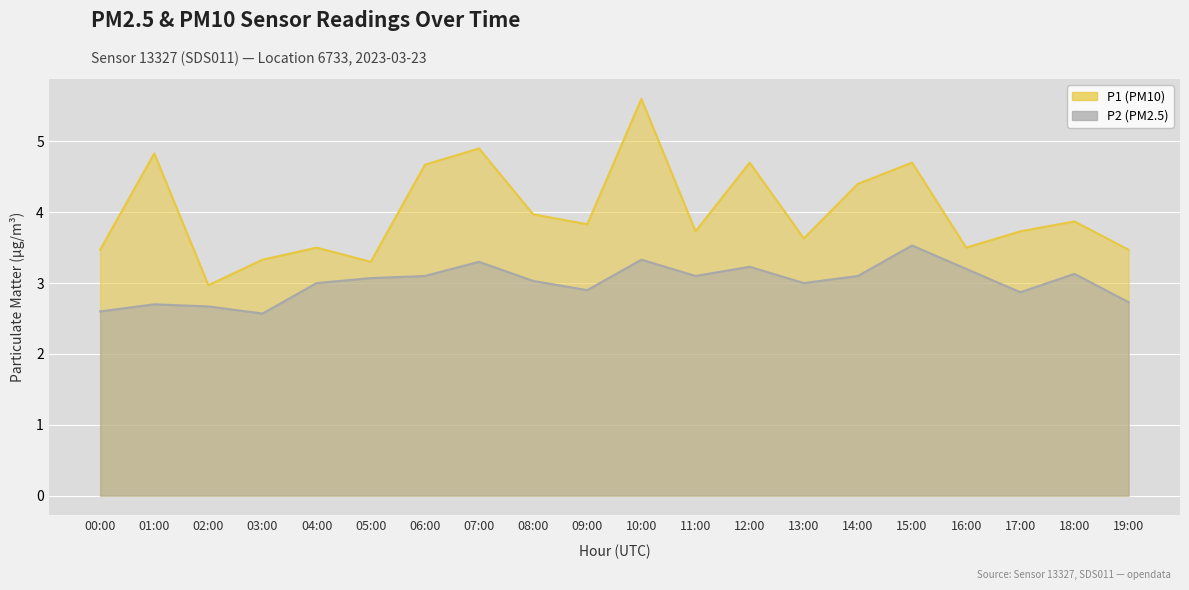

How many distinct data groups are displayed?

2